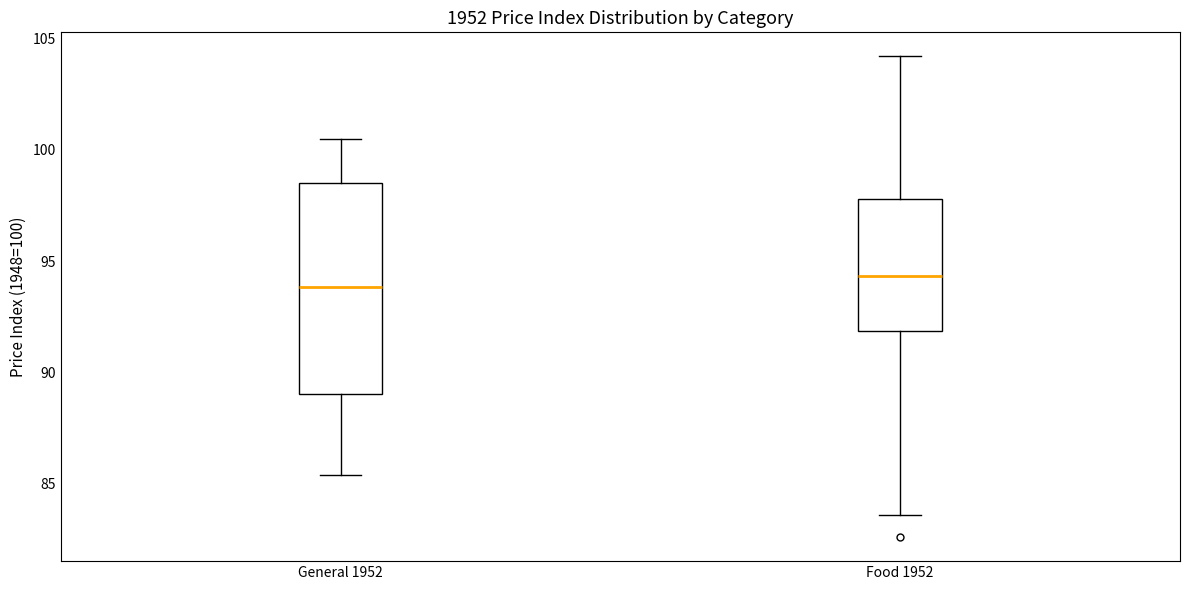

Reading left to right, read every box against the y-axis: the position of its median line, the range the box covers, and the ends of its whiskers. The values are not printed on the chart, so give them approximately, as read against the axis.

General 1952: median 94.0, box 89.0 to 98.5, whiskers 85.5 to 100.5
Food 1952: median 94.5, box 92.0 to 98.0, whiskers 83.5 to 104.0